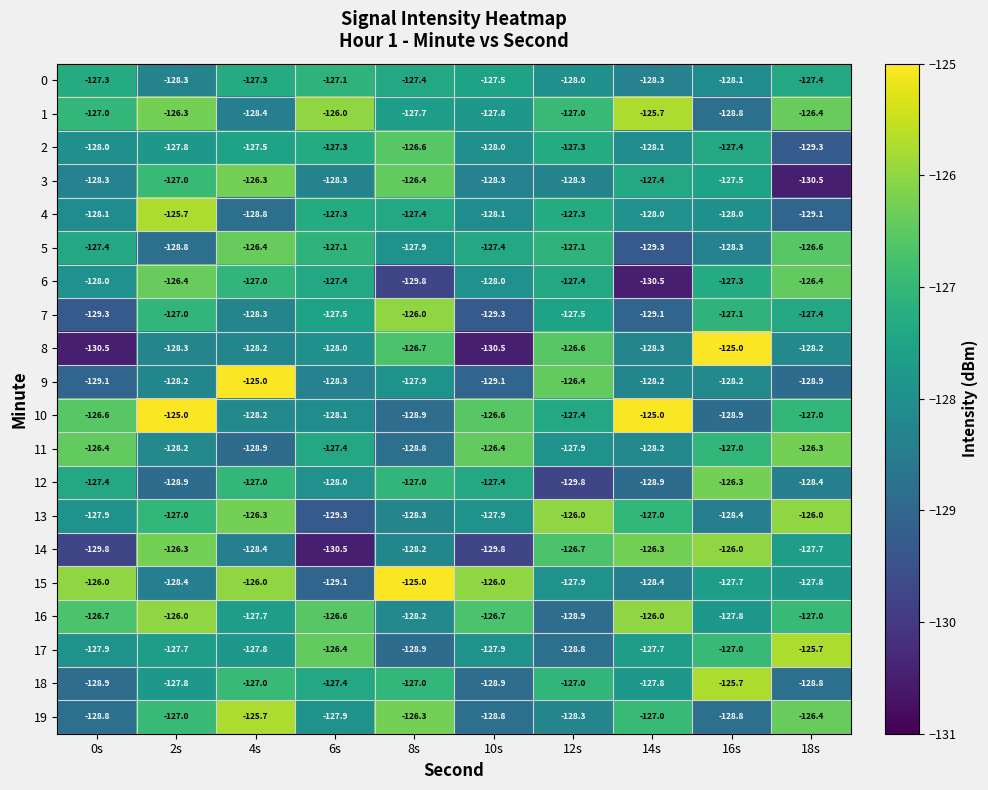

At which label does 10 first exceed -127?

0s